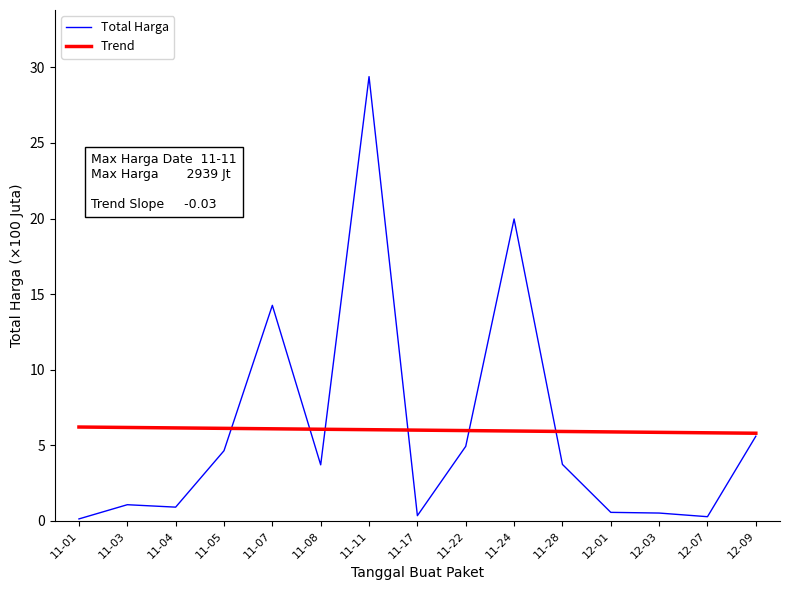

True or false: Total Harga has a value of 0.9 at 11-04.

True